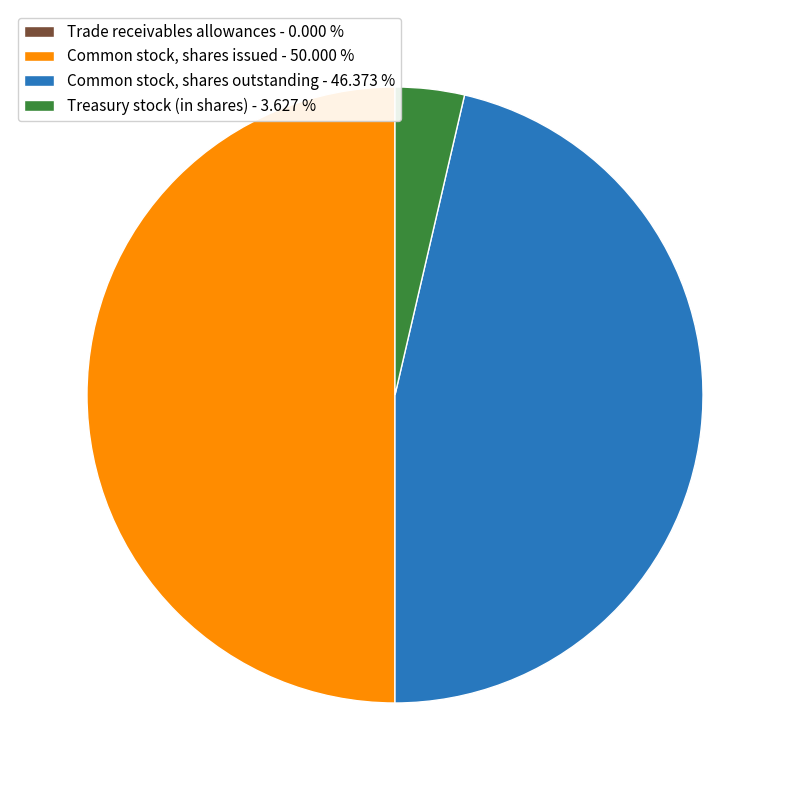

Is Treasury stock (in shares) - 3.627 % the majority of the pie?

No